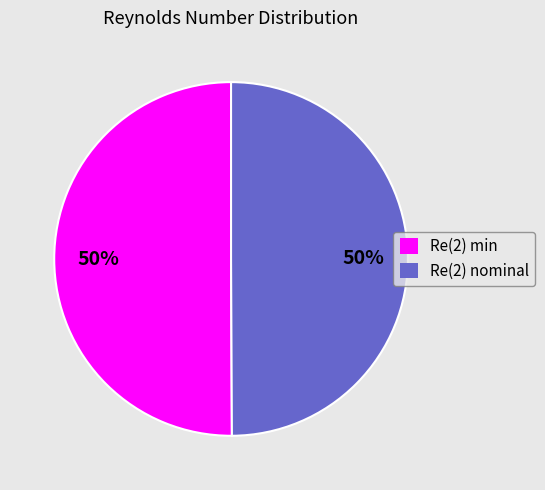

Count the number of slices in the pie.

2